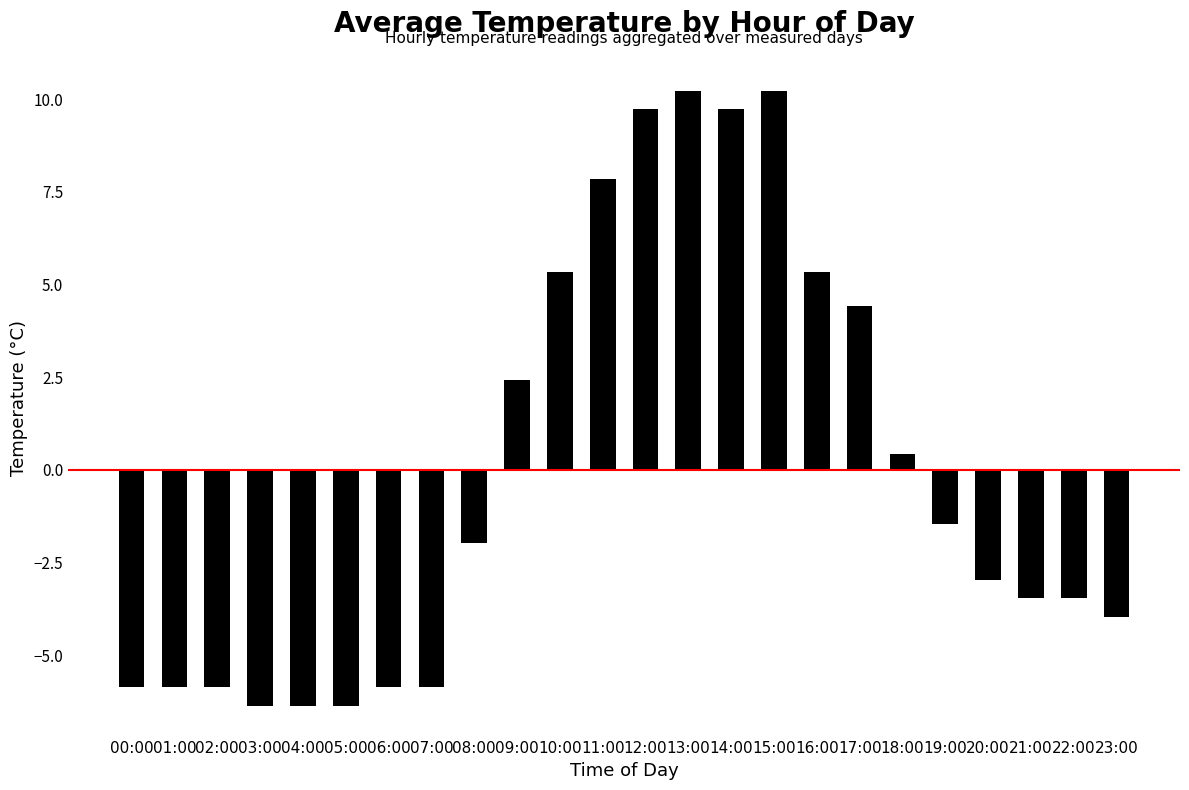

At which label is the value closest to 1?

18:00